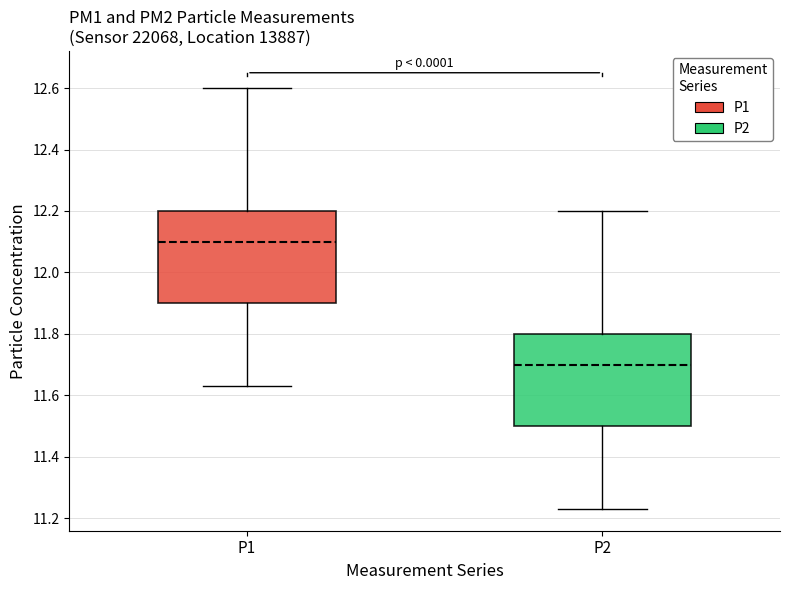

Reading left to right, transcribe this box plot: for each box, give where its median line is, the range the box spans, and where its two whiskers end, as read against the y-axis. The values are not printed on the chart, so give them approximately, as read against the axis.

P1: median 12.10, box 11.90 to 12.20, whiskers 11.64 to 12.60
P2: median 11.70, box 11.50 to 11.80, whiskers 11.24 to 12.20